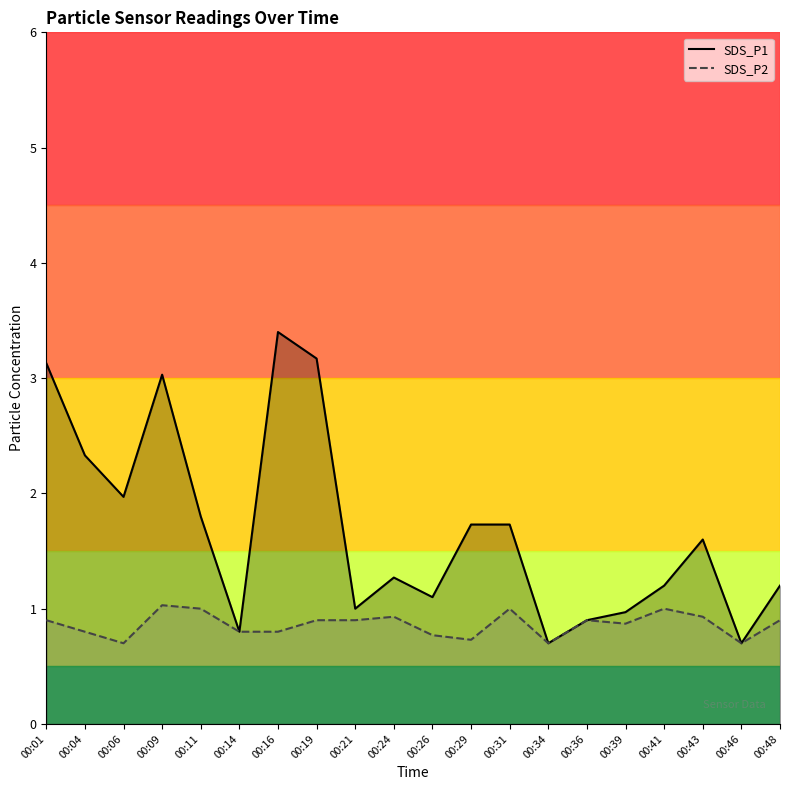

What is the value of the SDS_P1 point at the 10th from the left?

1.3